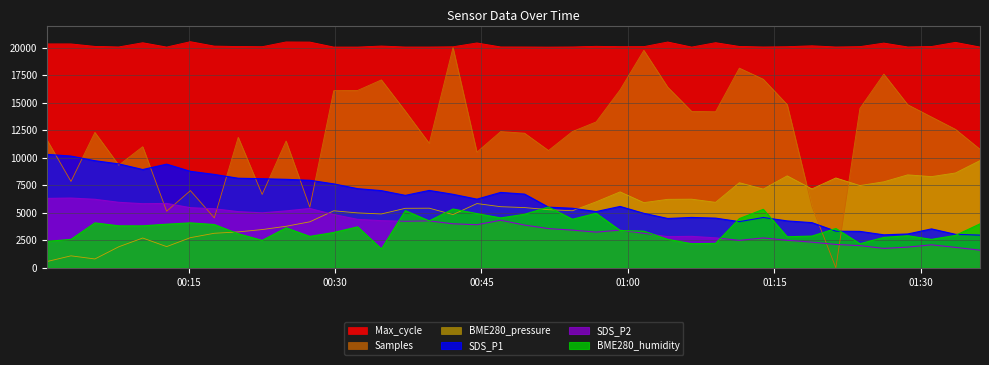

What are all the series names shown in the legend?

Max_cycle, Samples, BME280_pressure, SDS_P1, SDS_P2, BME280_humidity